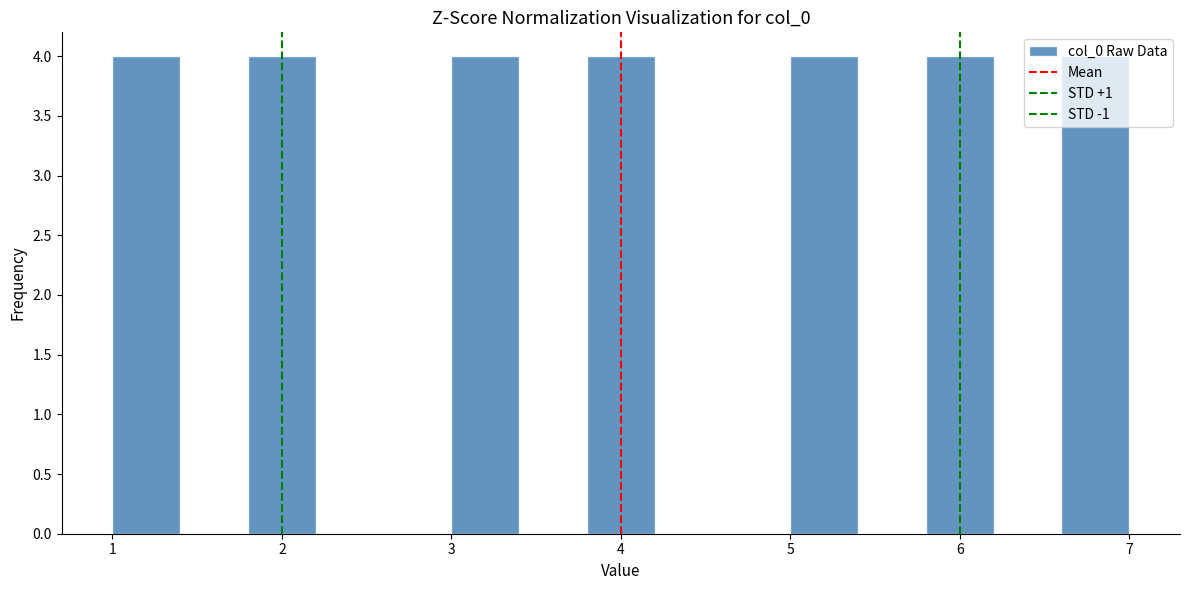

Reading left to right, list every bar in this chart as the range it spans on the x-axis followed by its height. The values are not printed on the chart, so give them approximately, as read against the axis.

1.0 to 1.4: 4
1.4 to 1.8: 0
1.8 to 2.2: 4
2.2 to 2.6: 0
2.6 to 3.0: 0
3.0 to 3.4: 4
3.4 to 3.8: 0
3.8 to 4.2: 4
4.2 to 4.6: 0
4.6 to 5.0: 0
5.0 to 5.4: 4
5.4 to 5.8: 0
5.8 to 6.2: 4
6.2 to 6.6: 0
6.6 to 7.0: 4